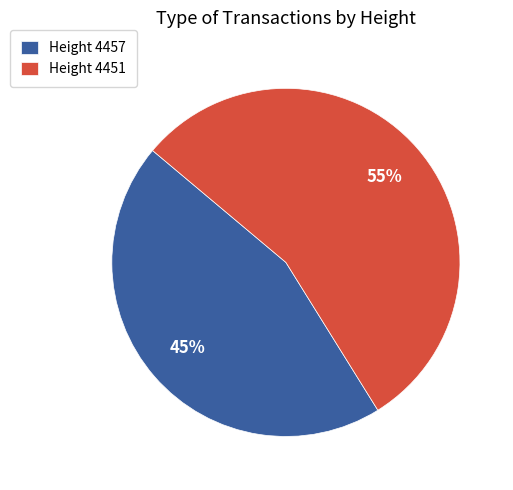

Which slice is the largest?

Height 4451